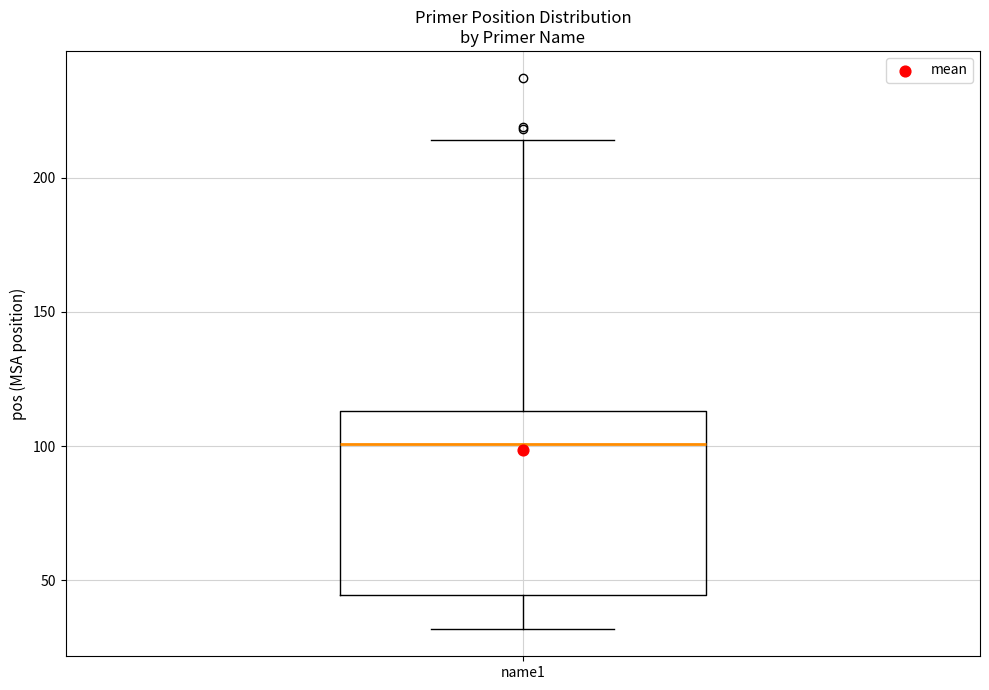

Read this box plot against the y-axis: the position of the median line, the range covered by the box, and the ends of both whiskers. The values are not printed on the chart, so give them approximately, as read against the axis.

median 100, box 45 to 115, whiskers 30 to 215